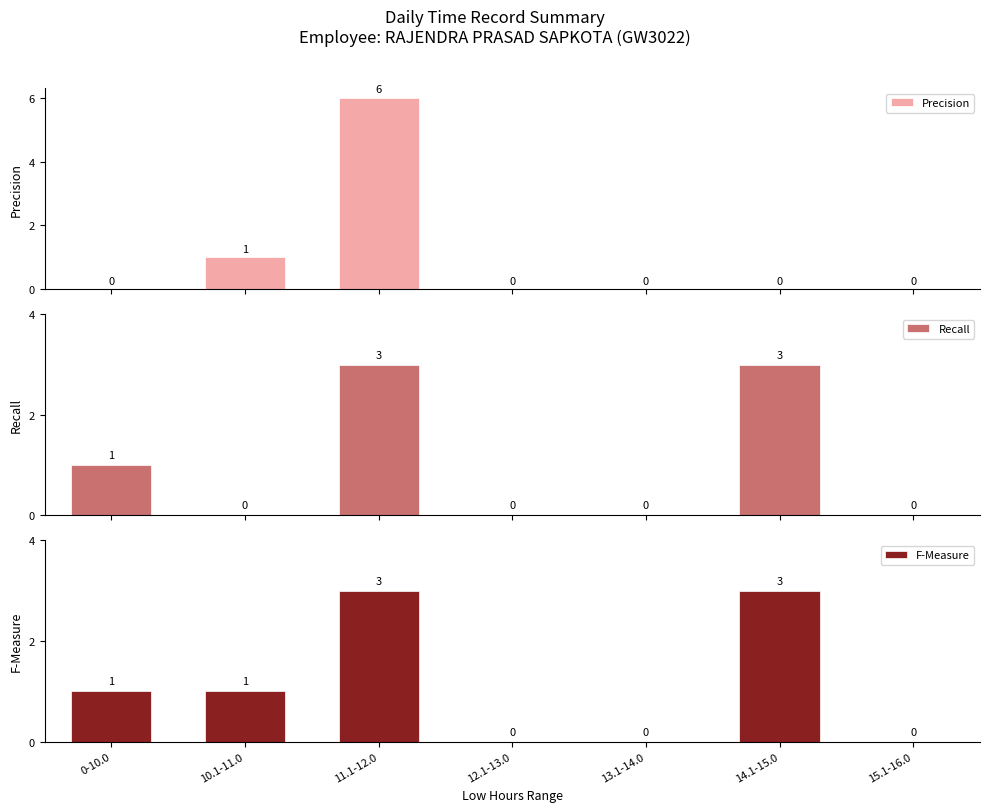

At which label does F-Measure first exceed 1?

11.1-12.0